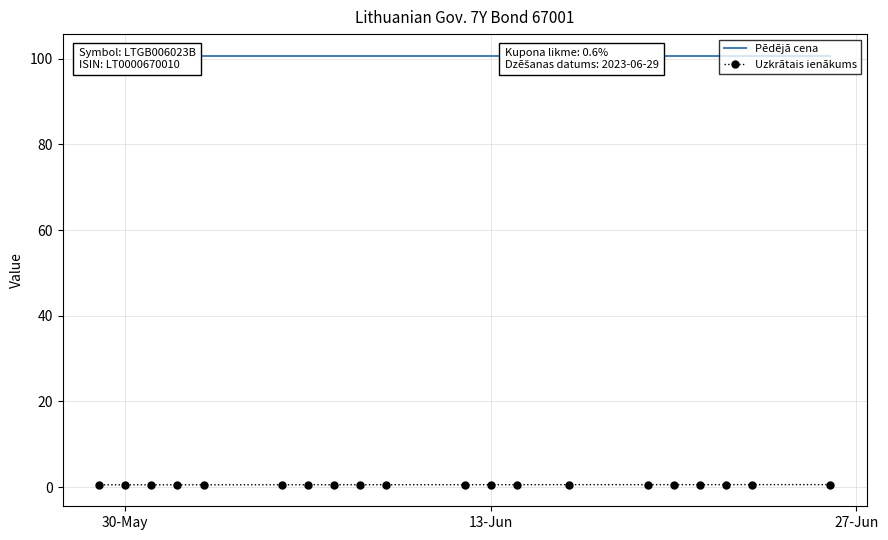

Is this an area chart (filled region under the line)?

No